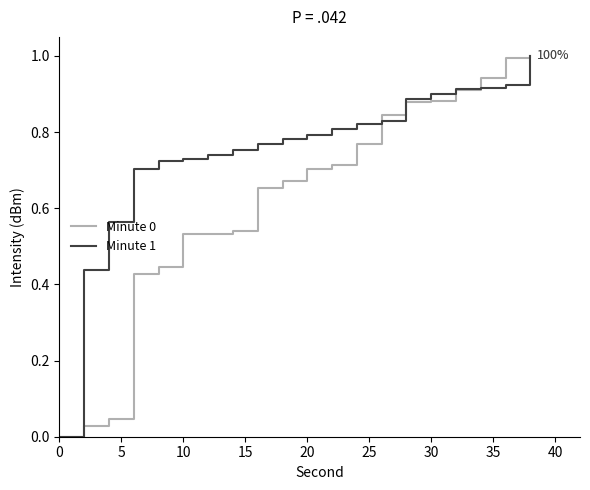

Does the chart display data point markers on the line(s)?

No